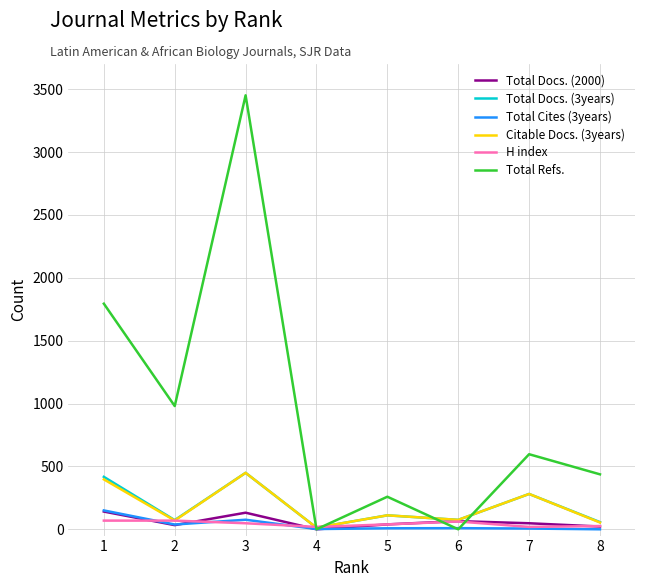

In Total Refs., how many points are lower than both neighbors (excluding endpoints)?

3